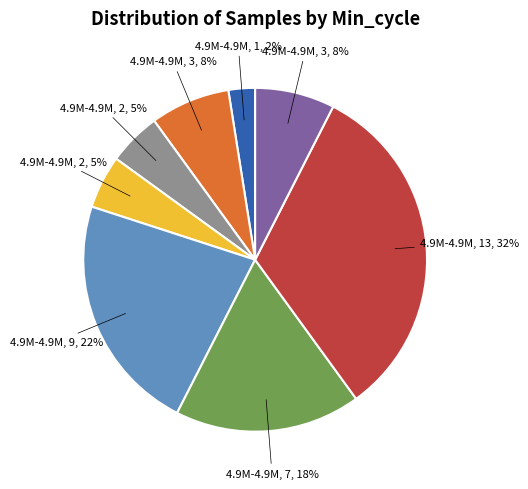

Does any single category account for the majority?

No